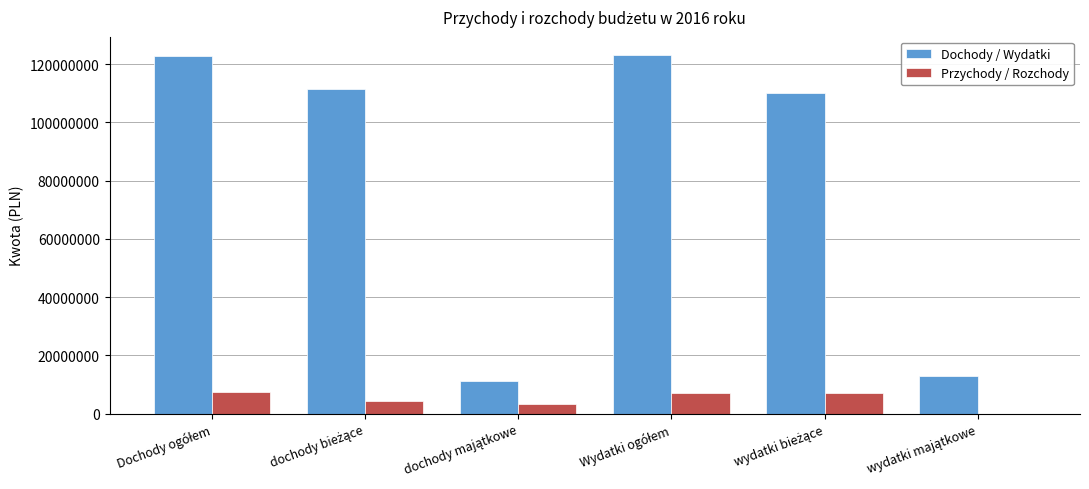

Does the chart contain stacked bars?

No